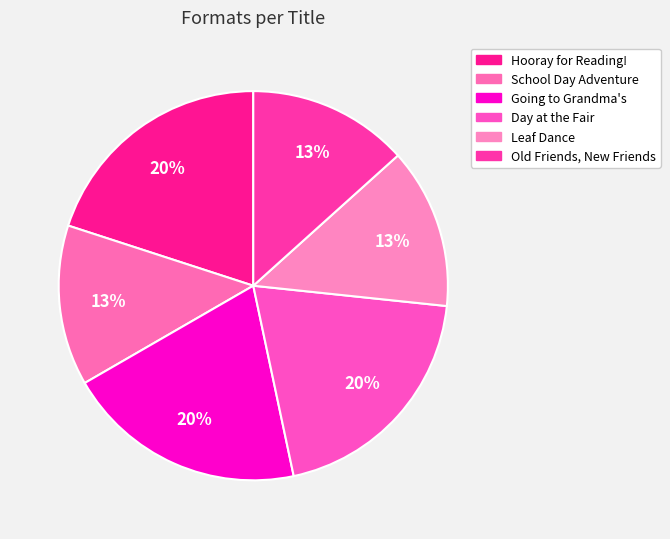

Which category has the biggest portion of the pie?

Hooray for Reading!